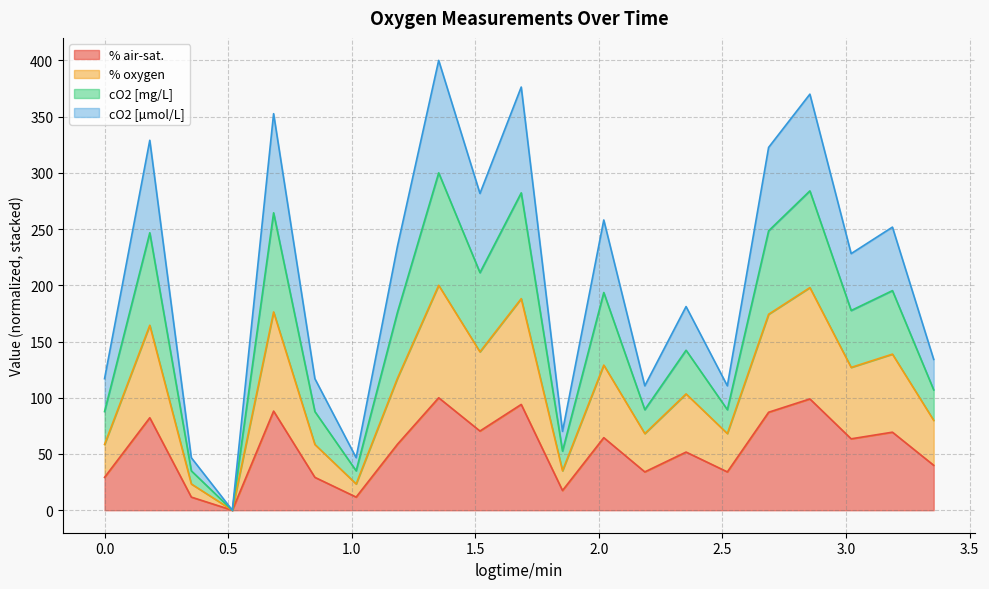

List the series in order of their peak value, lowest first.

% air-sat., % oxygen, cO2 [µmol/L], cO2 [mg/L]